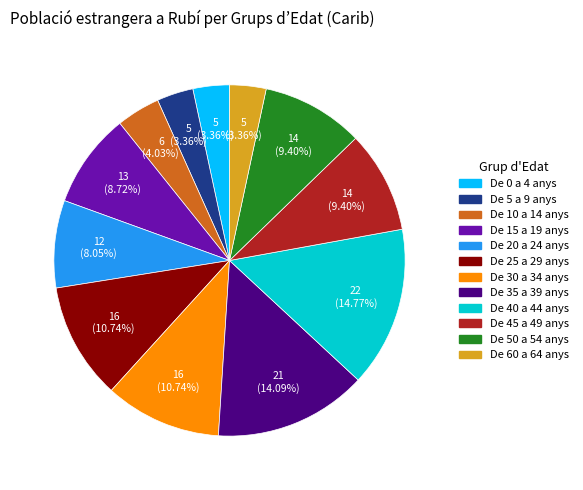

To the nearest percent, what percentage of the pie is De 50 a 54 anys?

9%